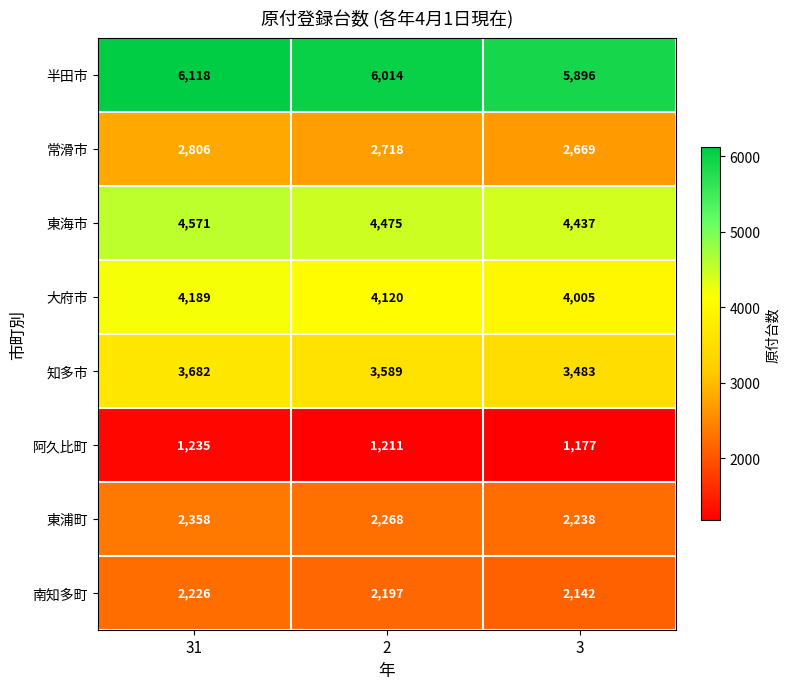

What is the difference between the highest and lowest values at 3?

4719